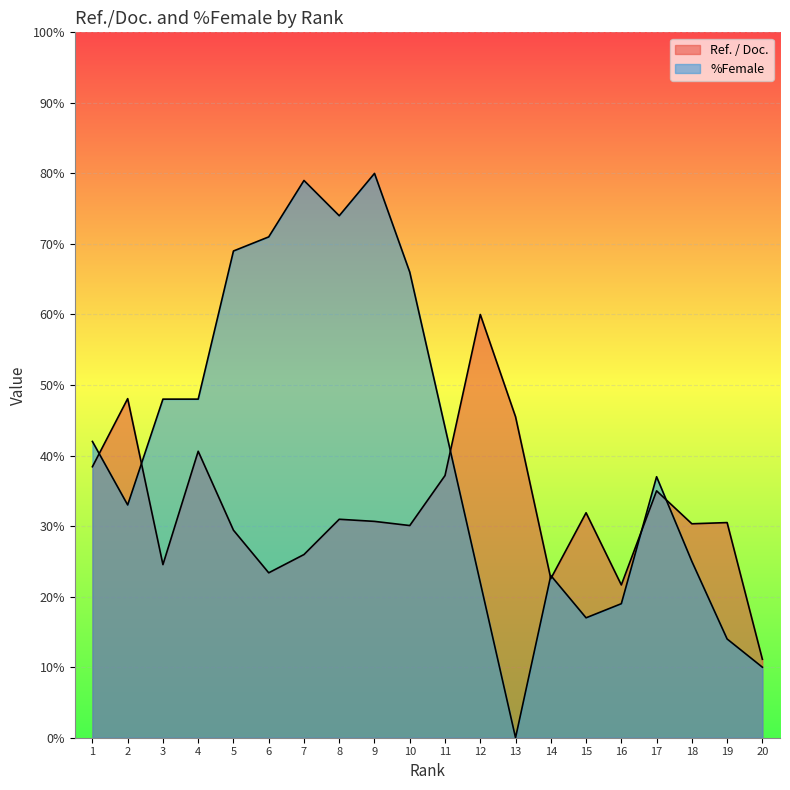

What is the total value across all series at 15?

48.9